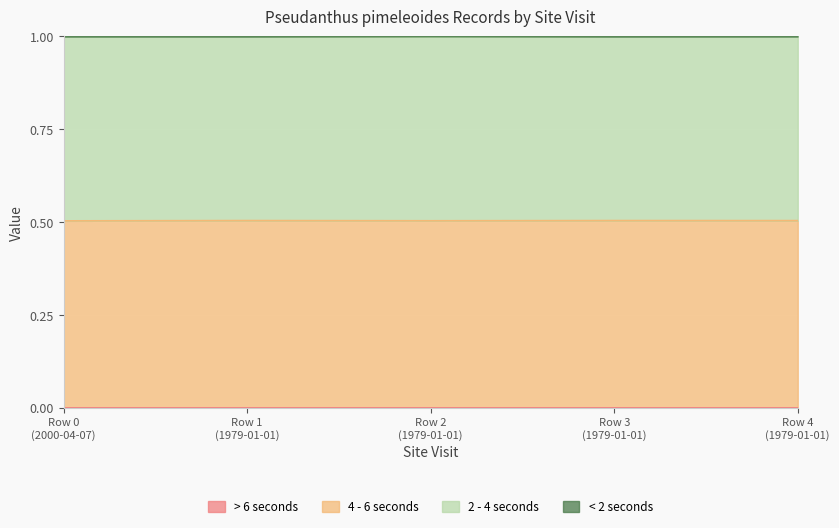

Is it true that LocationPrecision equals 1.0 at Row 0 (2000-04-07)?

True